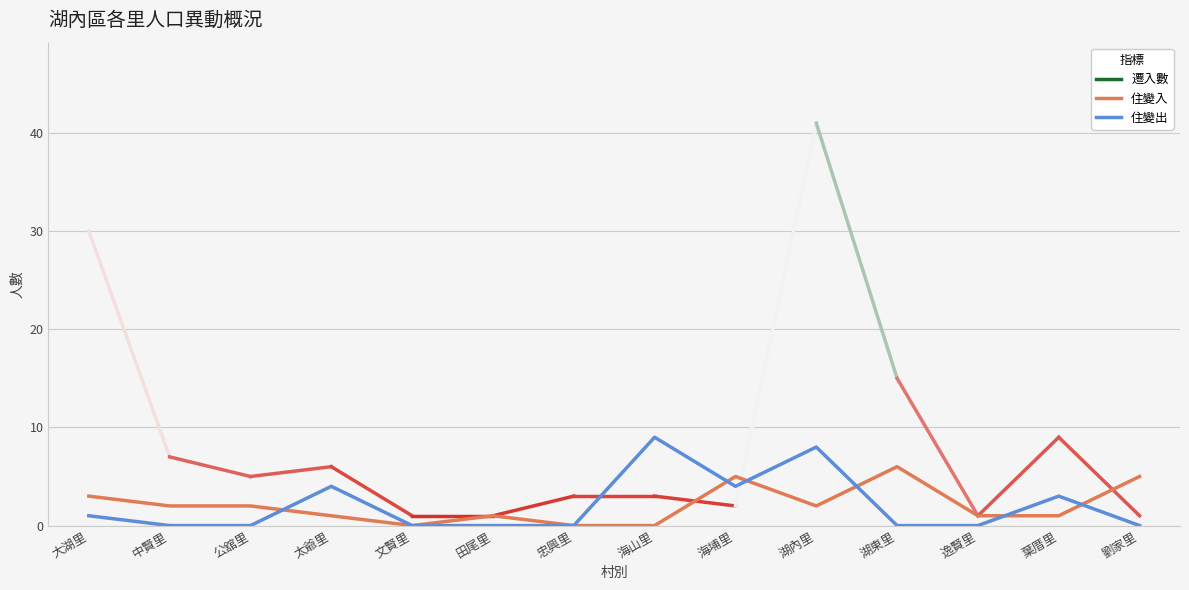

Is the value of 住變出 at 葉厝里 greater than the value of 住變入 at 劉家里?

No